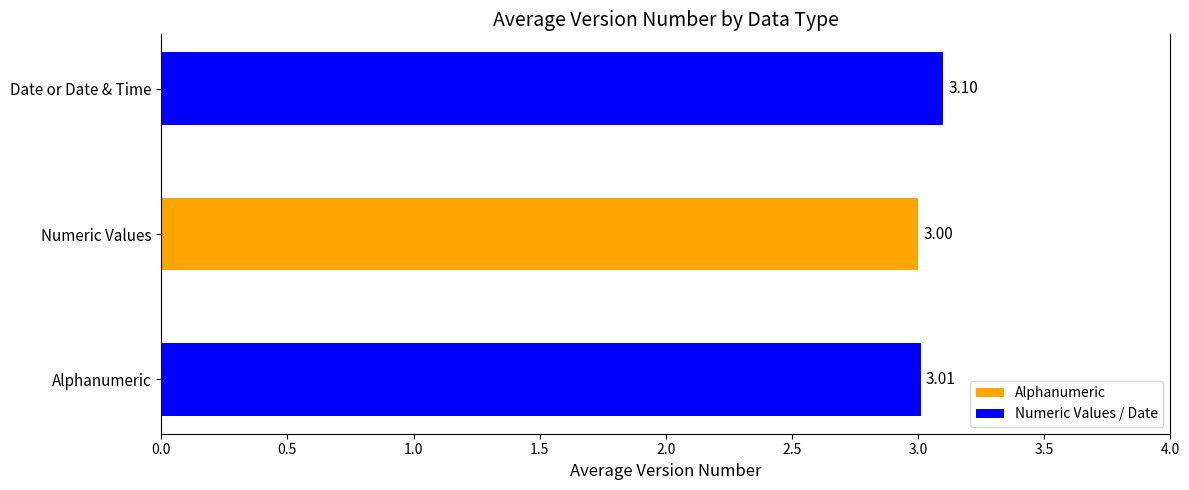

Which label corresponds to the largest value in the chart?

Date or Date & Time